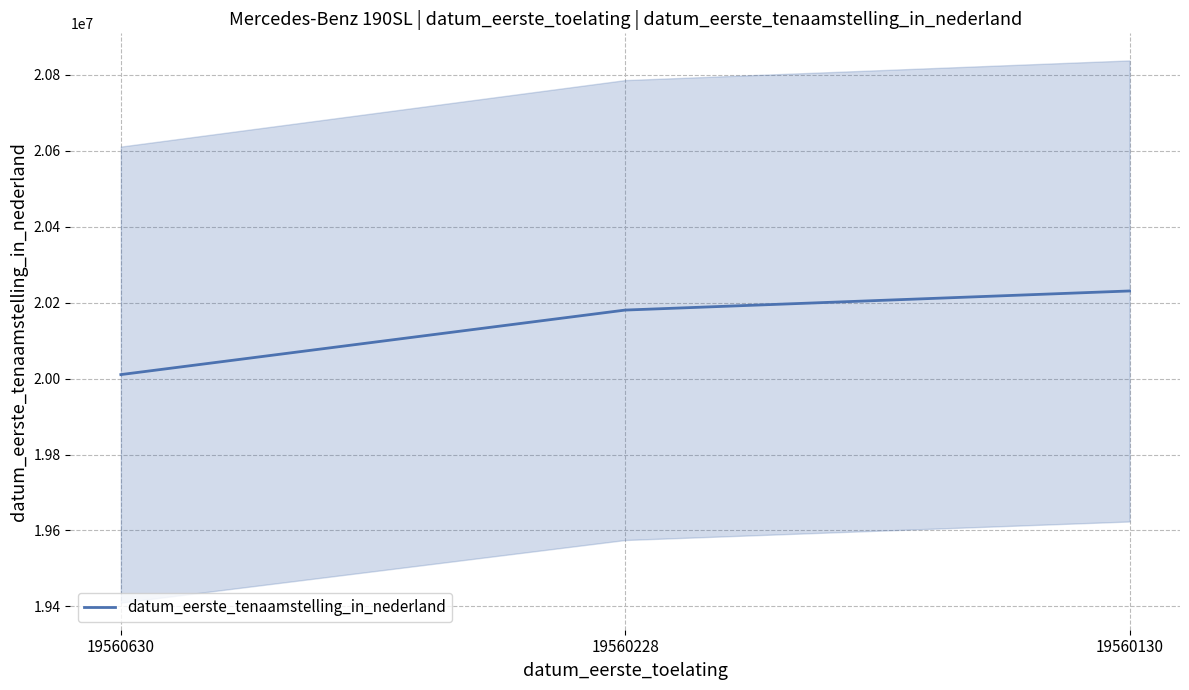

What is the difference between the maximum and minimum values?

220195